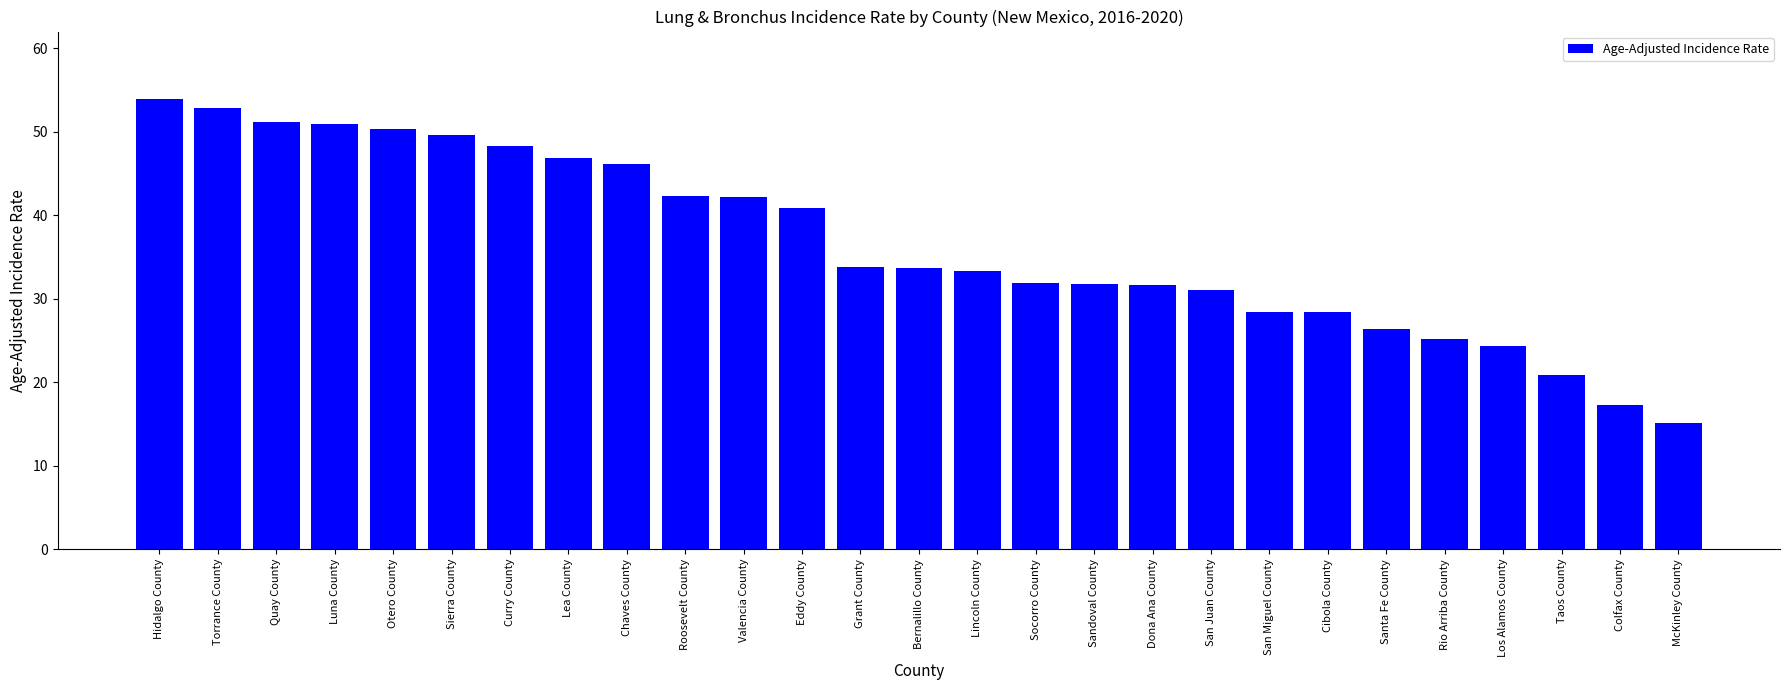

The chart shows a value of 51.9 at Sandoval County. True or false?

False